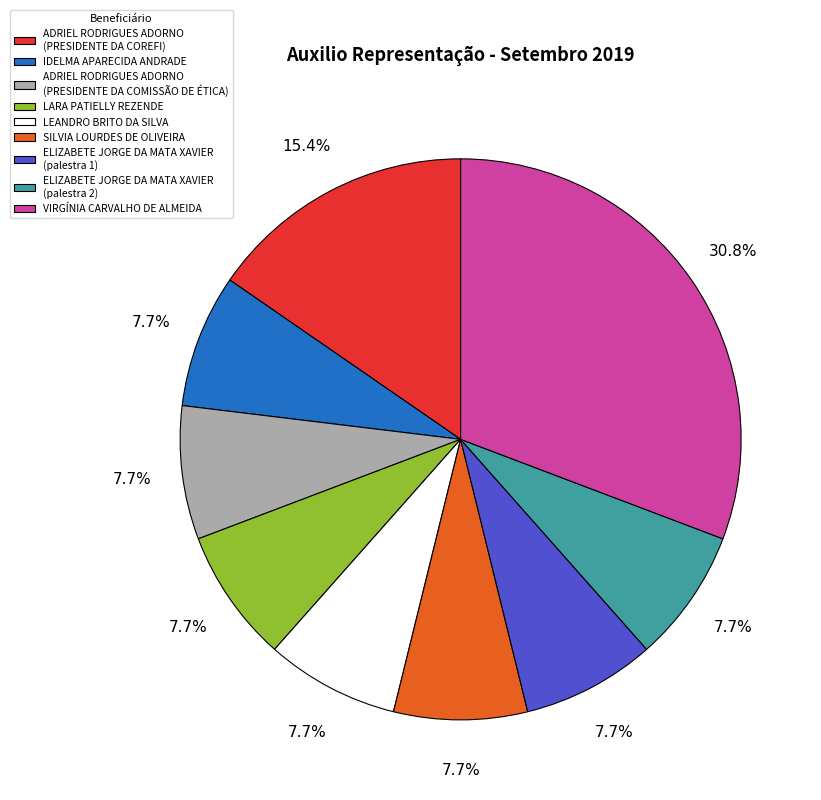

The VIRGÍNIA CARVALHO DE ALMEIDA slice represents 25% of the pie. True or false?

False